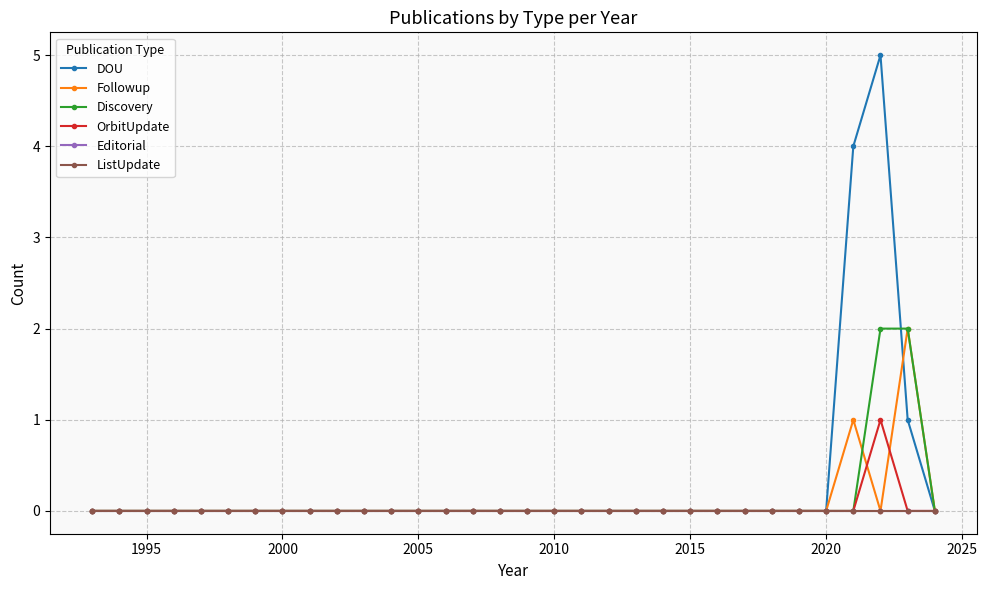

Does the chart have visible grid lines?

Yes